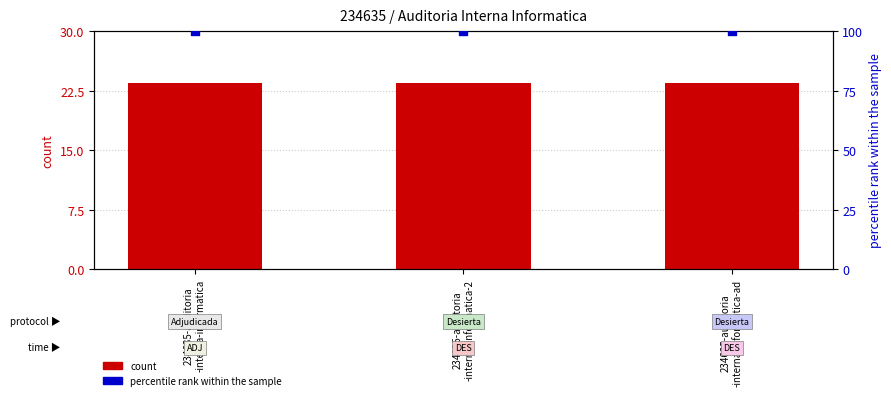

At which category is the sum across all series the highest?

234635-auditoria
-interna-informatica